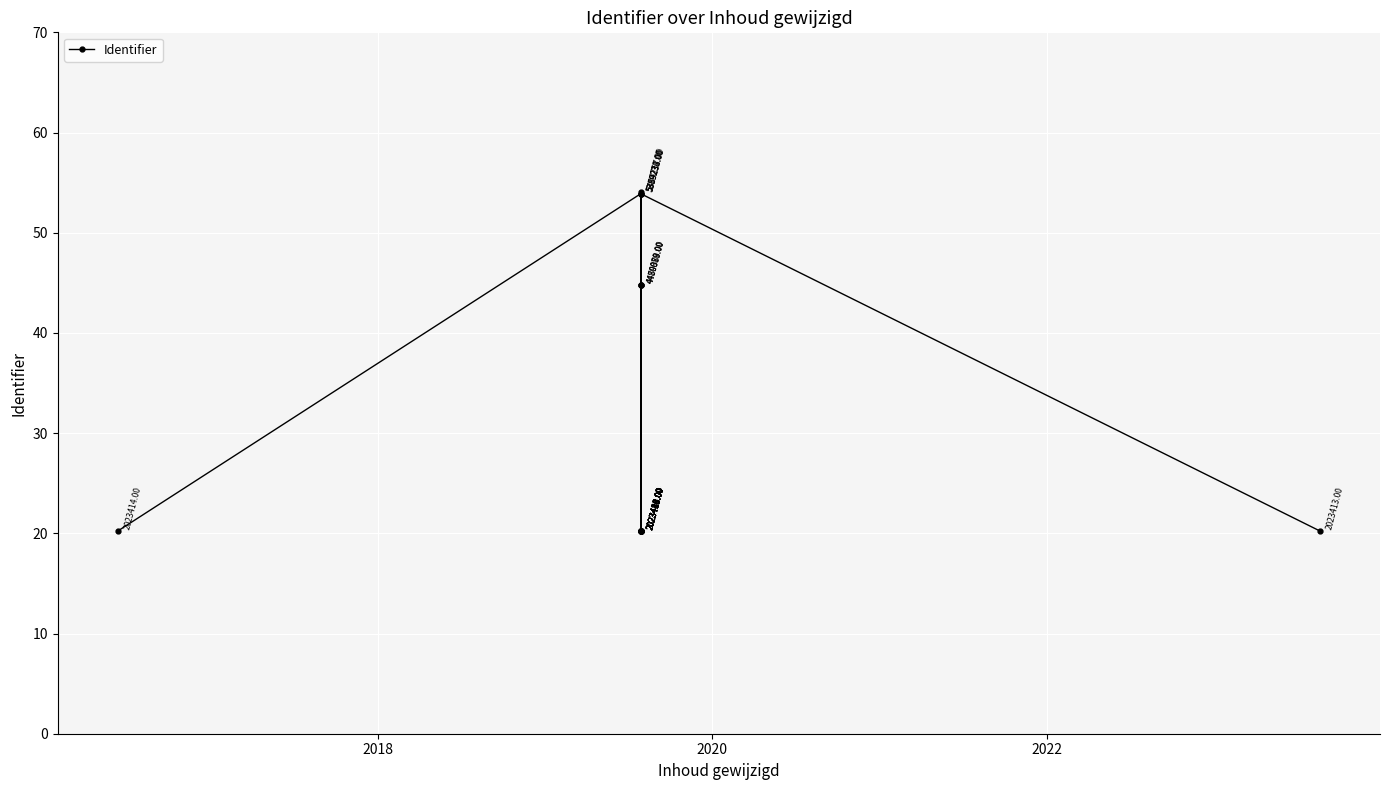

The value at 2016 is 33.4. True or false?

False